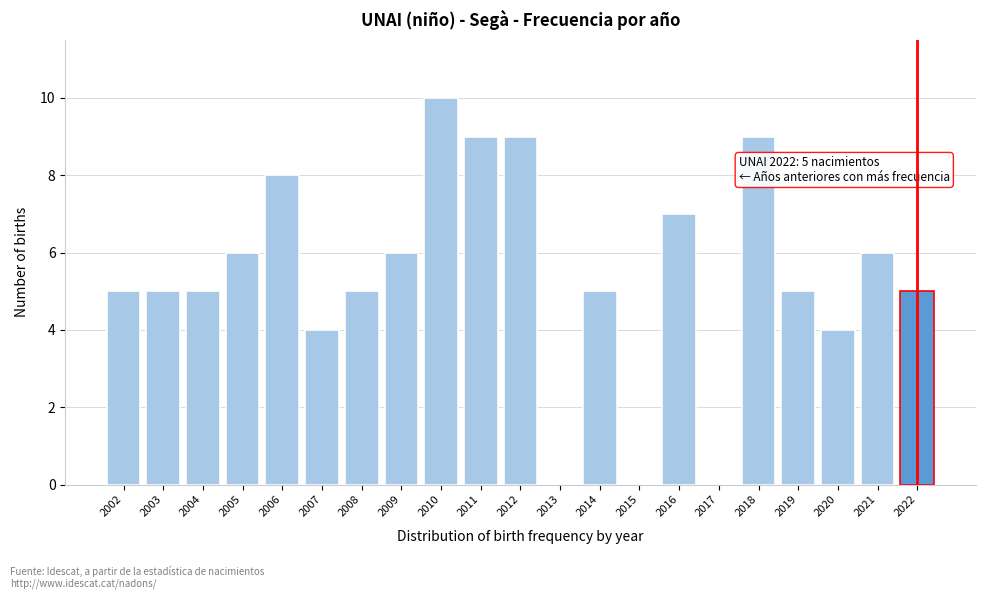

Over which range of the x-axis is the bar tallest?

2009.5 to 2010.5